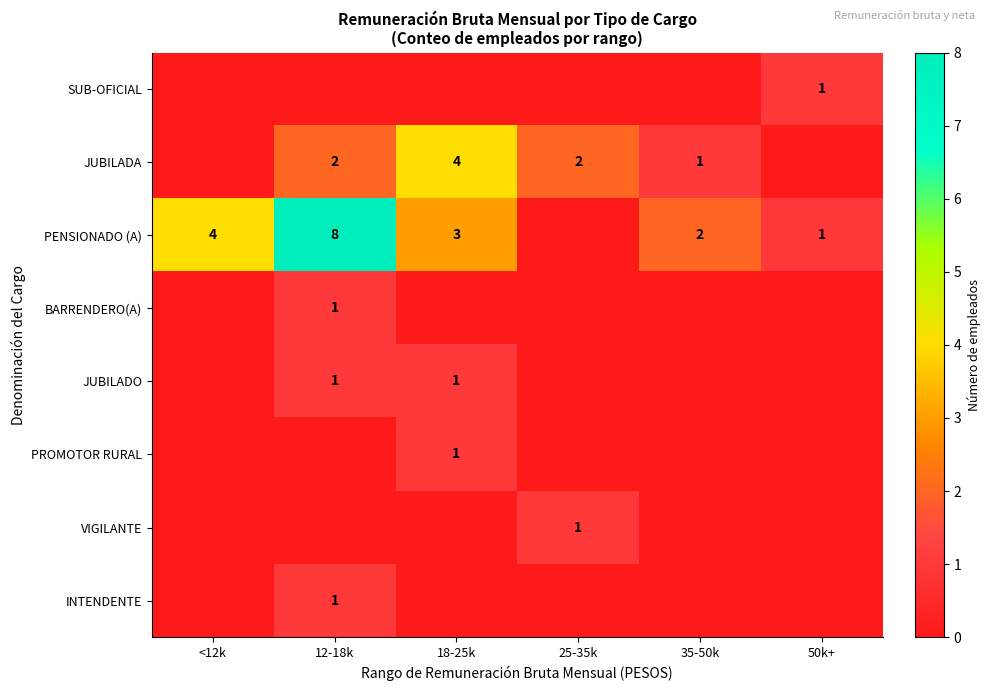

The value of JUBILADA at 12-18k is 2. True or false?

True